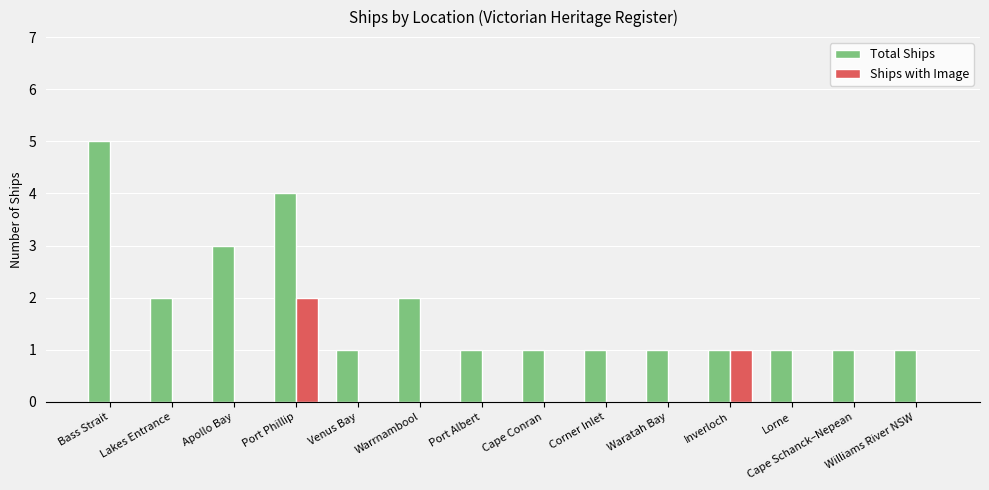

Is the value of Ships with Image at Waratah Bay greater than the value of Total Ships at Waratah Bay?

No